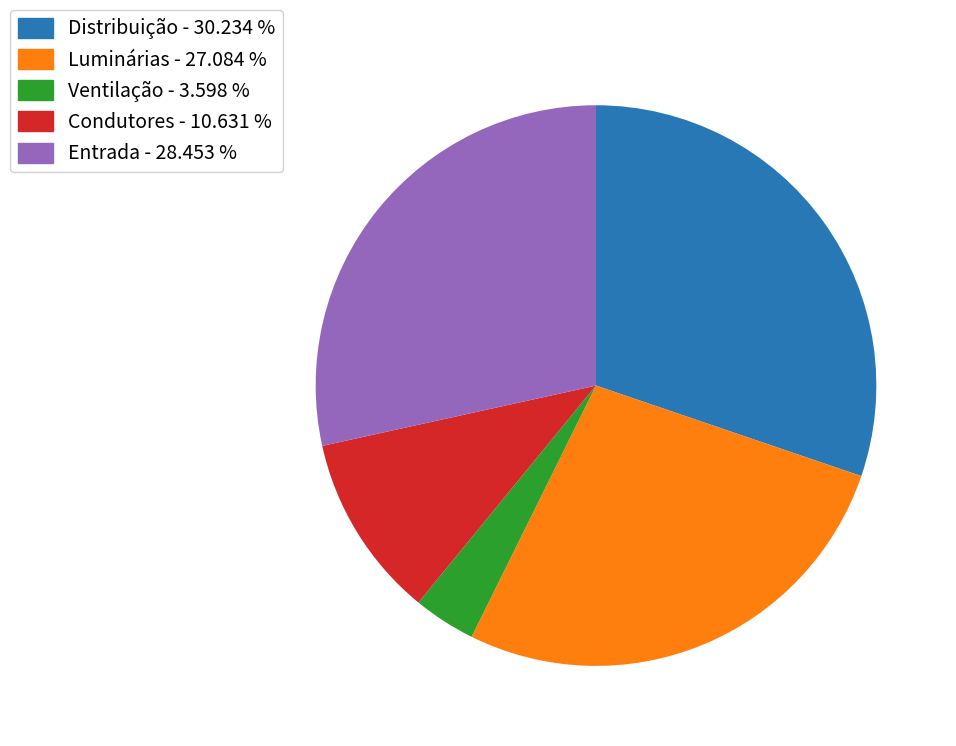

Which has a higher value, Entrada - 28.453 % or Distribuição - 30.234 %?

Distribuição - 30.234 %